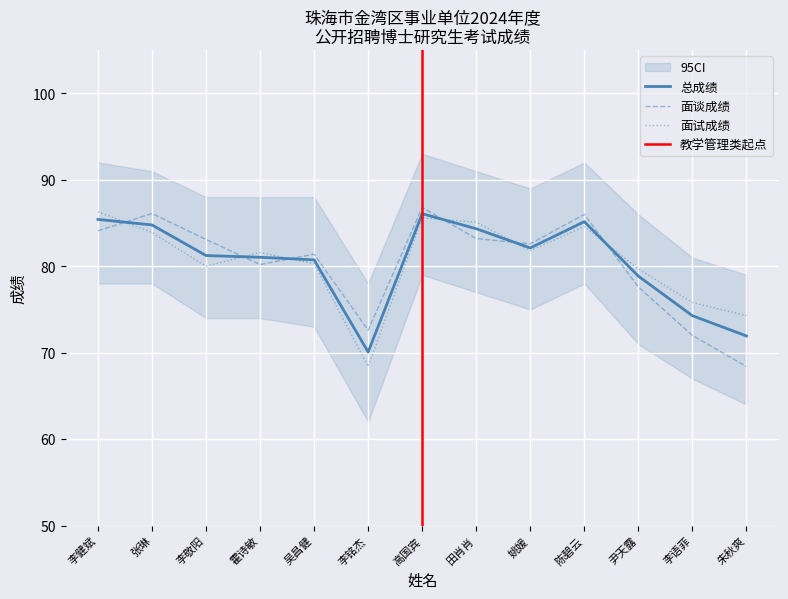

Count the number of data series in this chart.

3